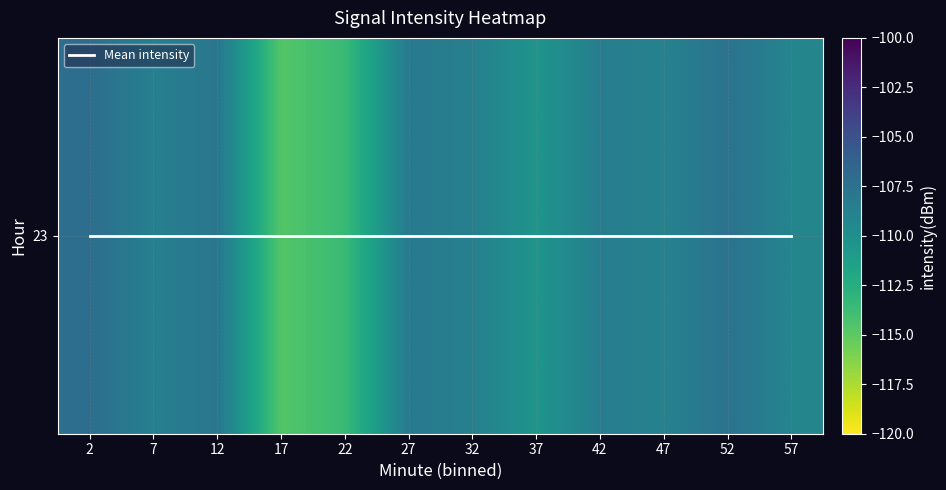

At which label does Mean intensity reach its minimum?

2